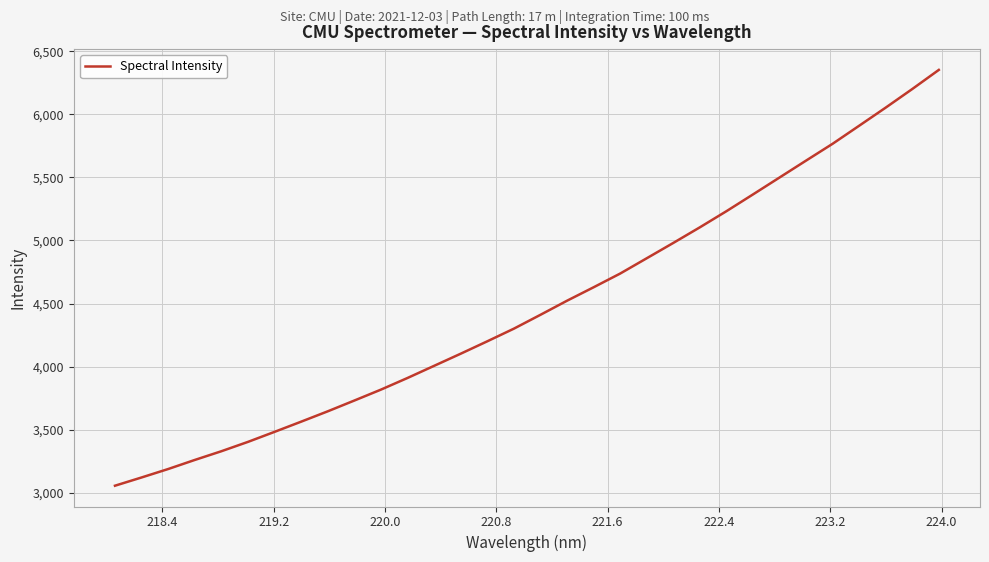

True or false: the data has more than 0 interior local peaks.

False